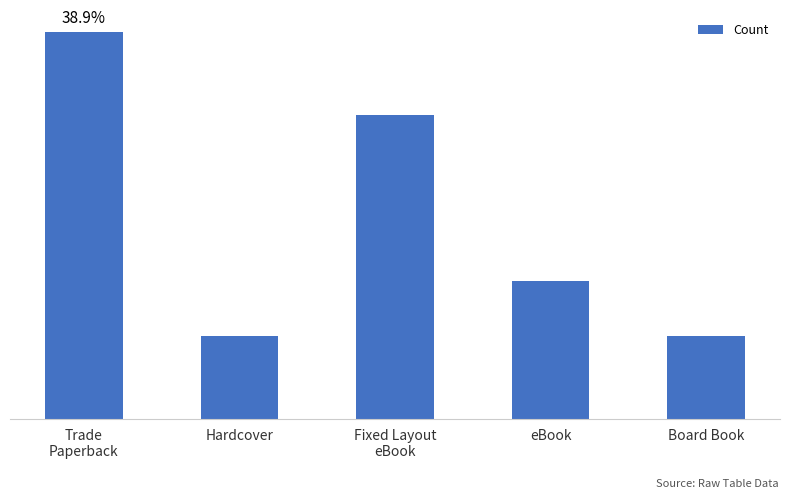

What is the value of the 2nd bar from the left?

3